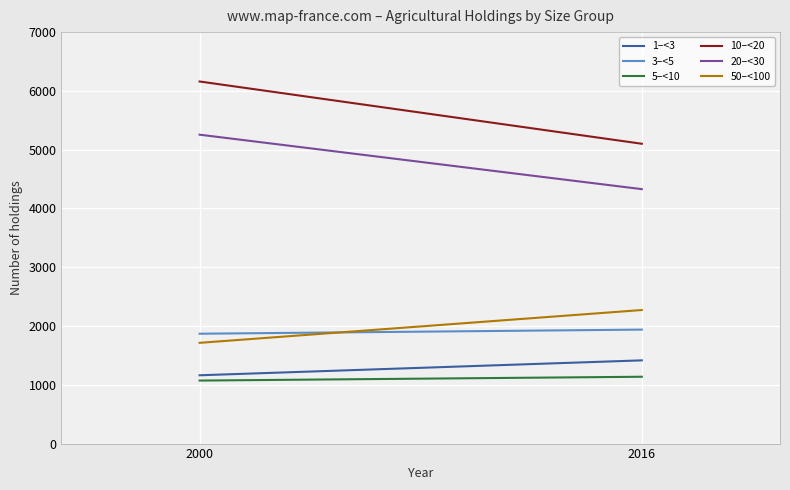

Reading right to left, what are all the values shown in this chart?

1–<3: 1162.0	1415.8
3–<5: 1869.0	1938.9
5–<10: 1072.0	1137.0
10–<20: 6160.0	5100.7
20–<30: 5255.0	4328.6
50–<100: 1714.0	2272.1